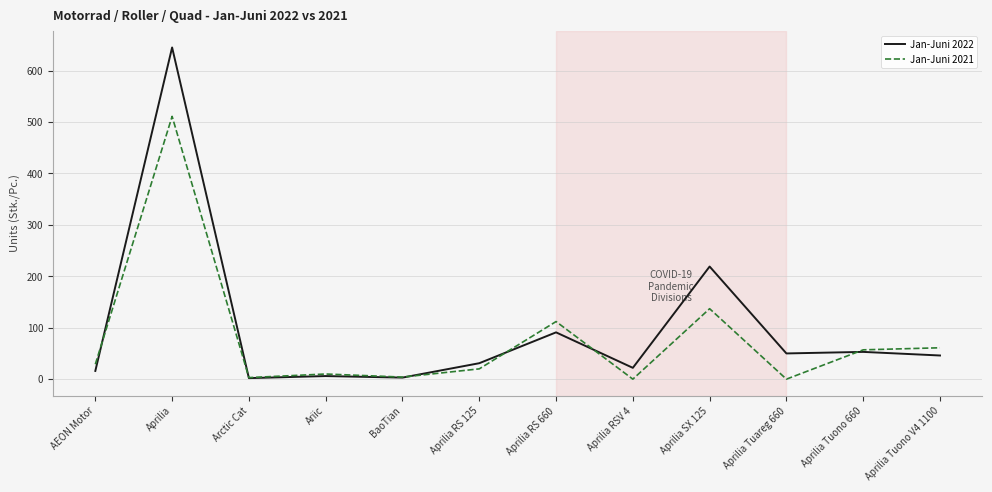

Which series has the widest spread of values?

Jan-Juni 2022